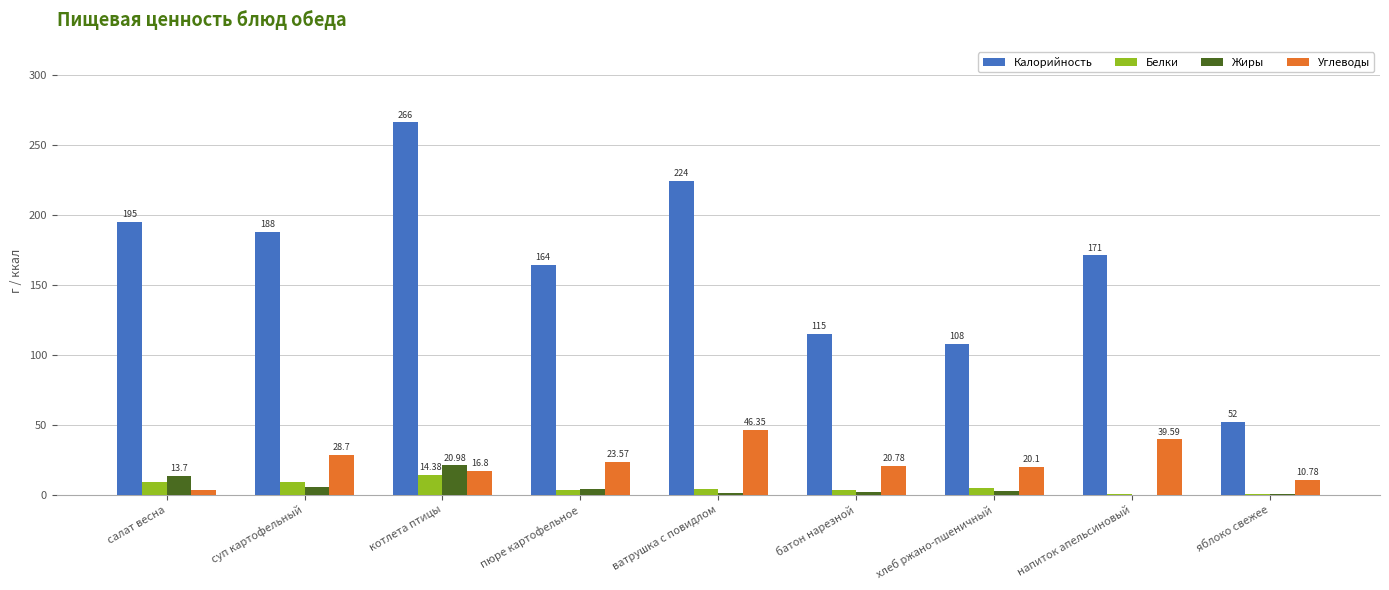

At which category is the sum across all series the highest?

котлета птицы